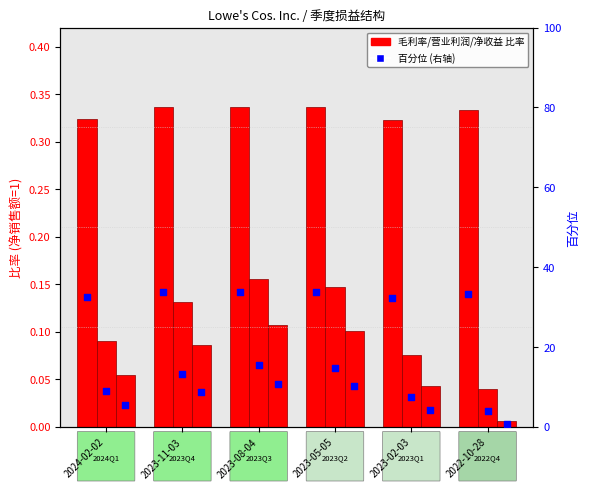

Is the value of 毛利率 at 2023-11-03 greater than the value of 净收益 at 2023-08-04?

Yes